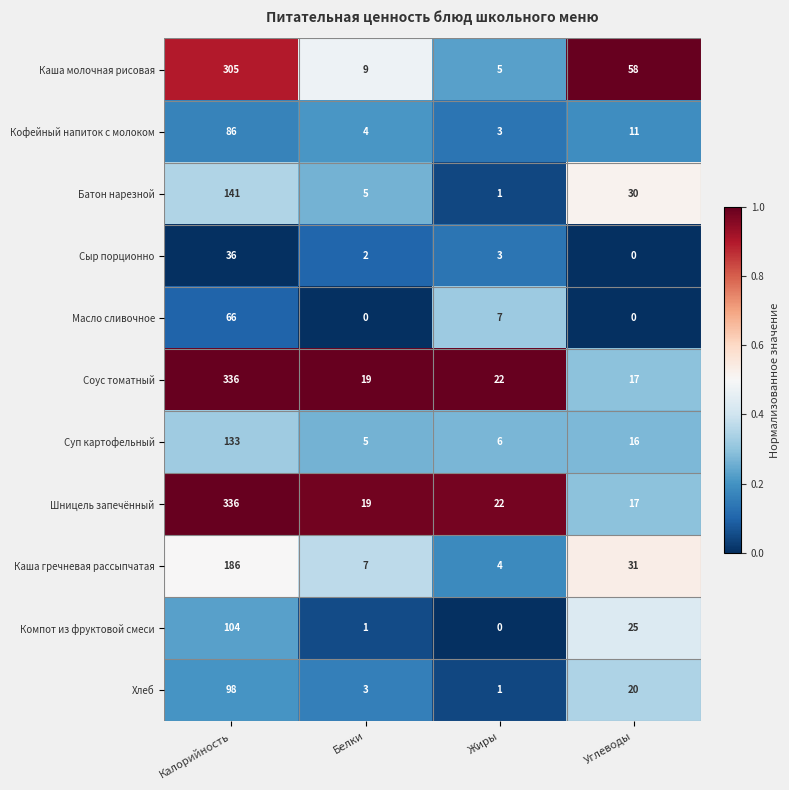

Between Белки and Углеводы, which series saw the biggest shift?

Каша молочная рисовая